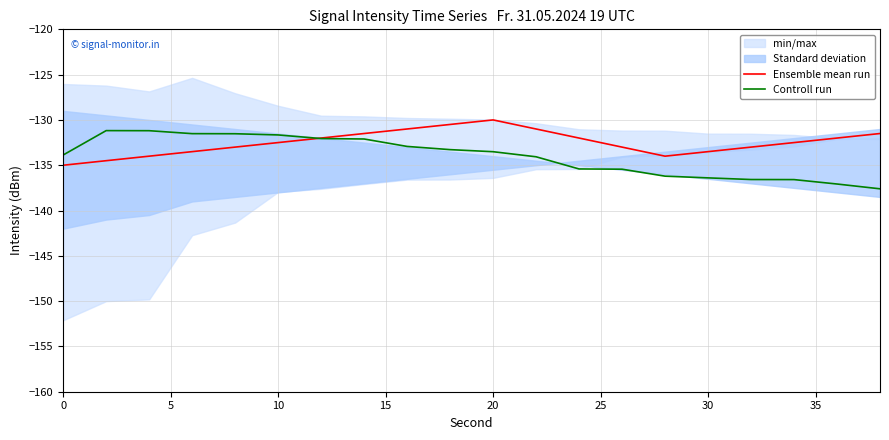

How many times do Ensemble mean run and Controll run cross each other?

1